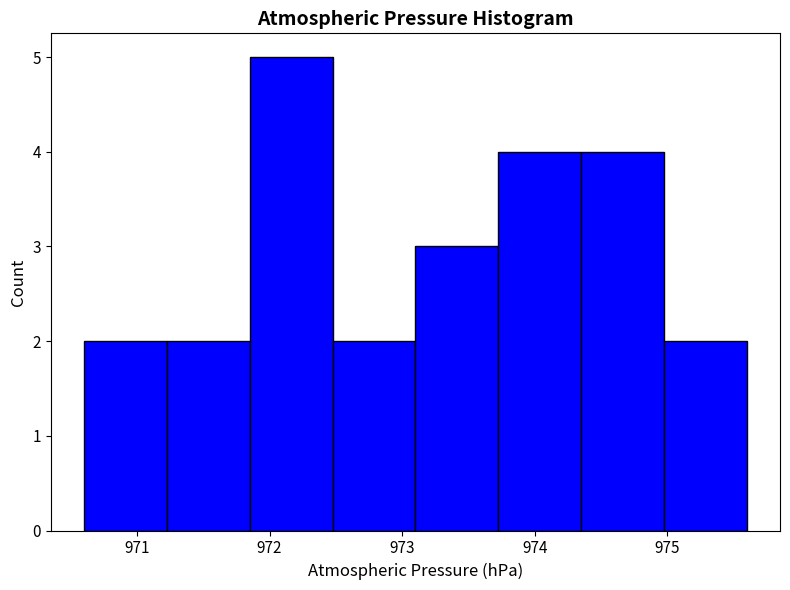

Over which range of the x-axis is the bar tallest?

971.9 to 972.5